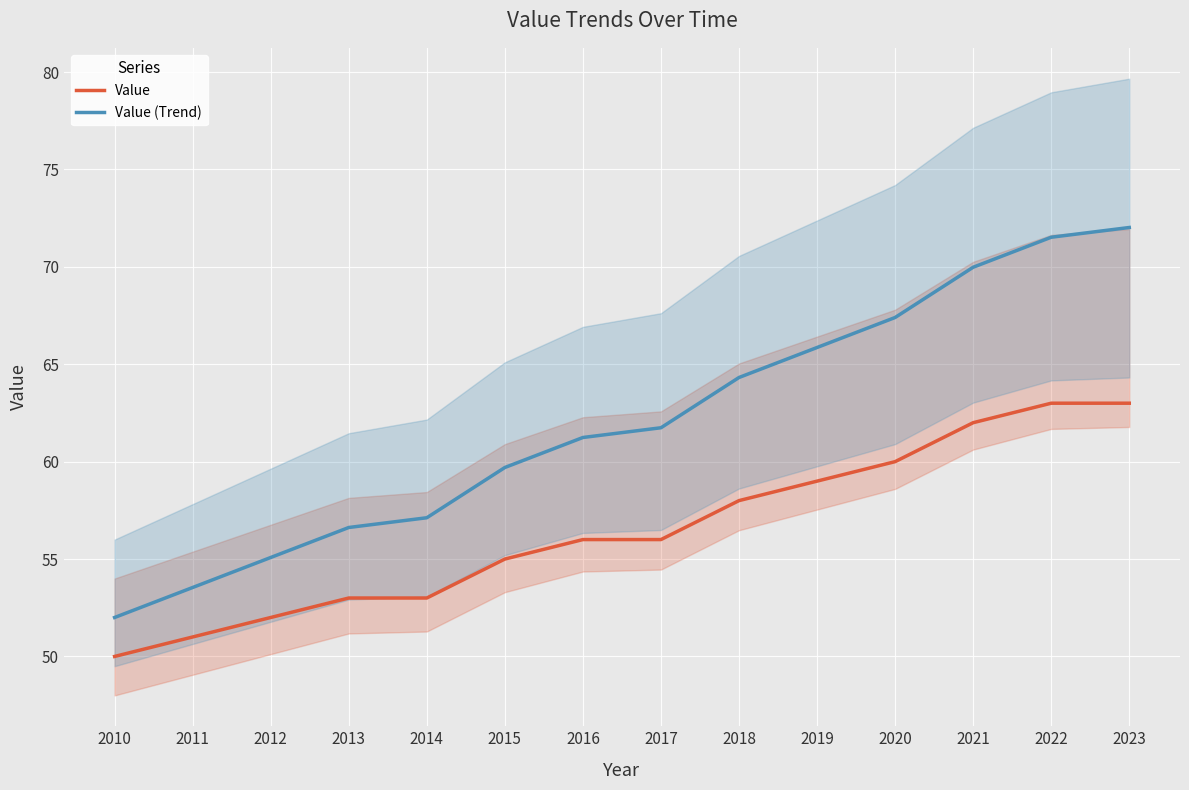

Reading right to left, transcribe all the data shown in this chart.

Value: 63.0	63.0	62.0	60.0	59.0	58.0	56.0	56.0	55.0	53.0	53.0	52.0	51.0	50.0
Value (Trend): 72.0	71.5	70.0	67.4	65.9	64.3	61.7	61.2	59.7	57.1	56.6	55.1	53.5	52.0